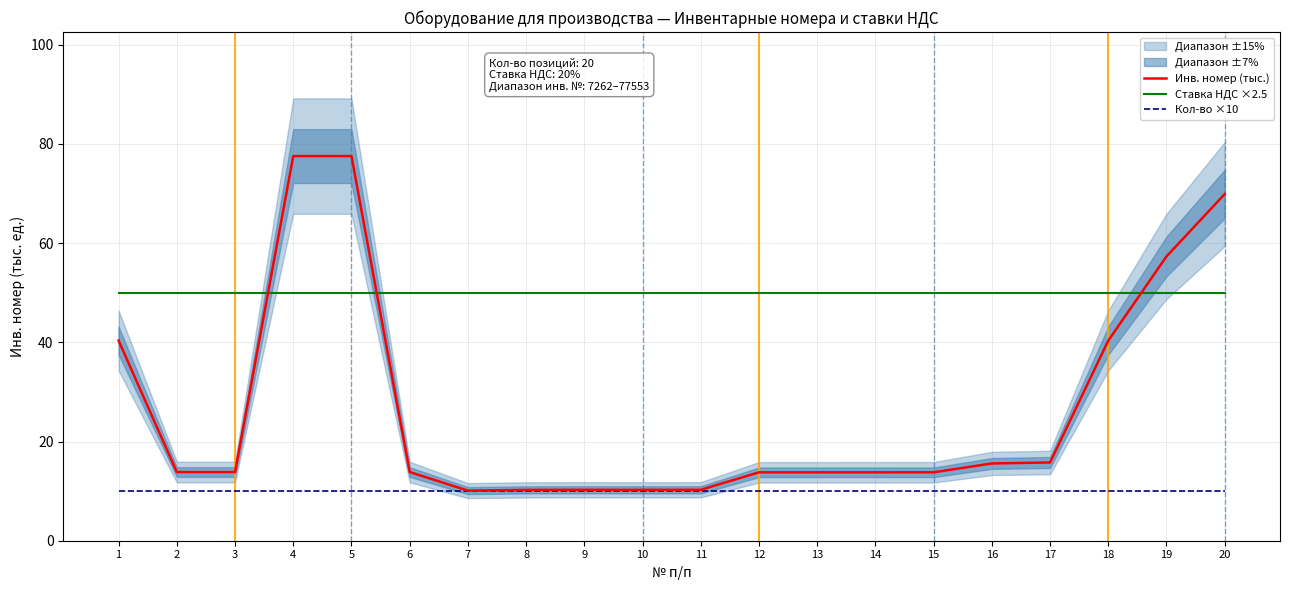

Which category has the lowest value across all series?

1